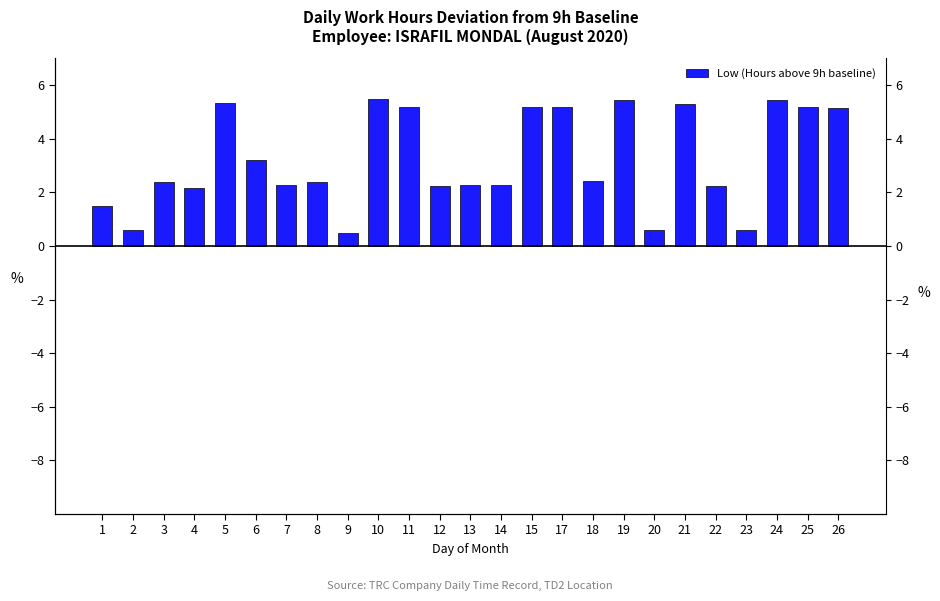

How many data points are above 2?

20